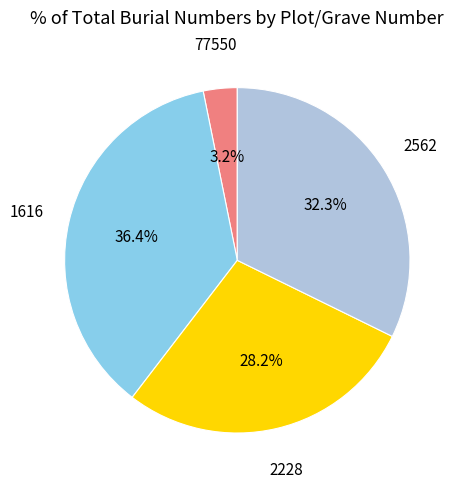

Is there a majority slice in this chart?

No